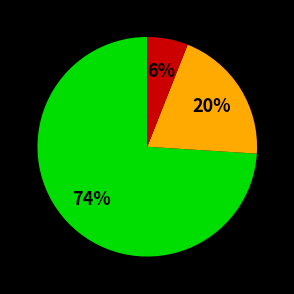

Is there a majority slice in this chart?

Yes